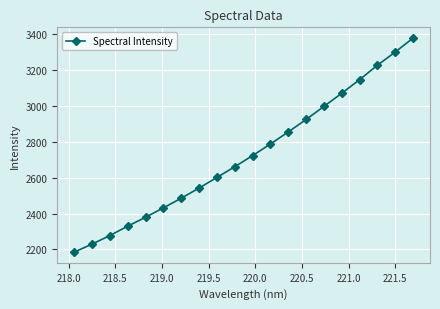

How many lines are shown in the chart?

1